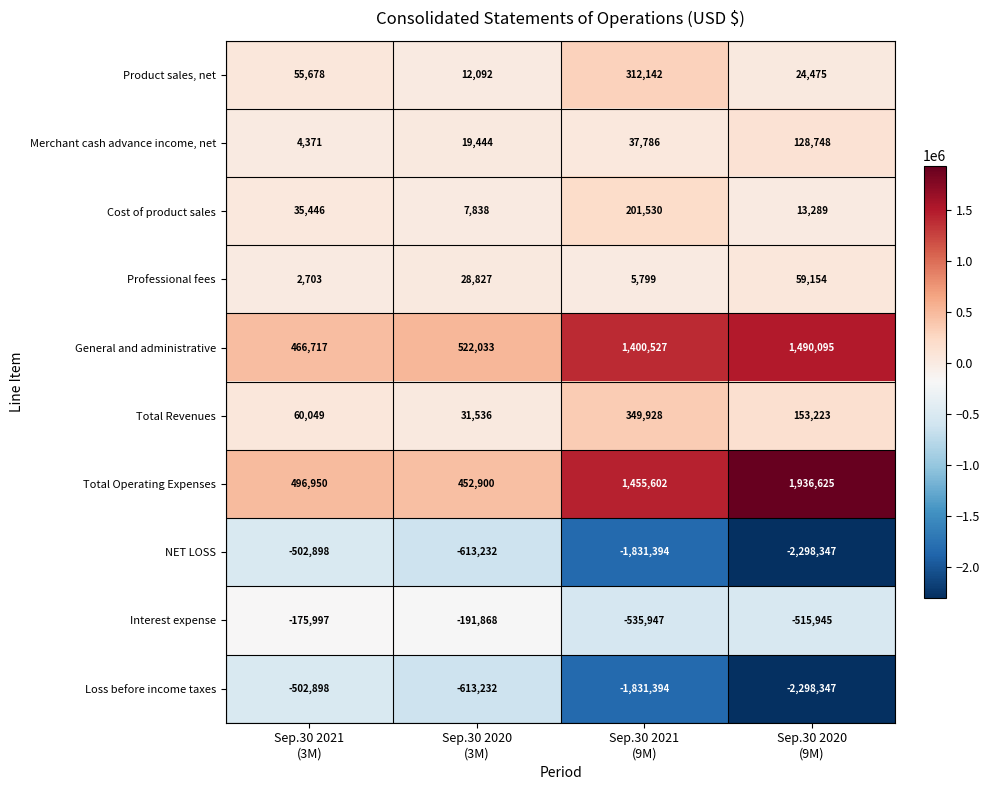

At how many categories does at least one series exceed 290685?

4